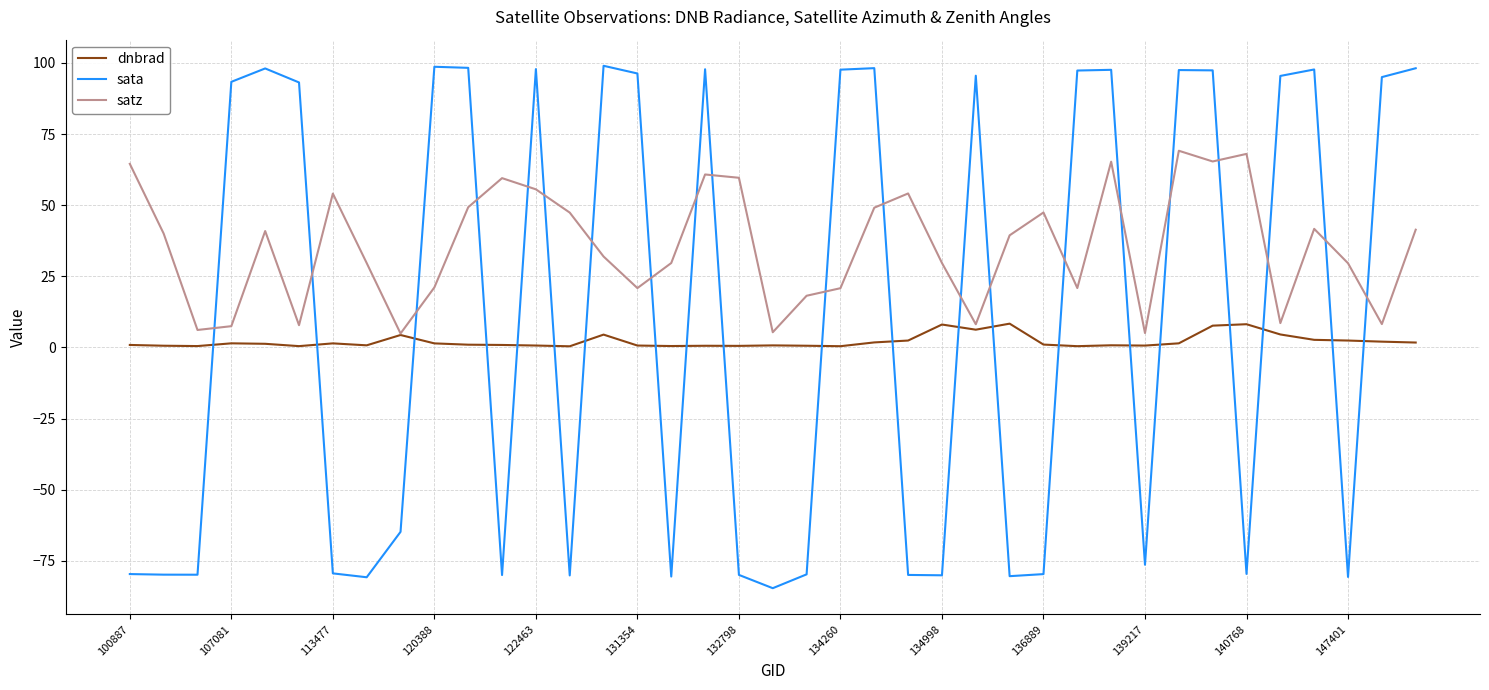

Which series has the widest spread of values?

sata